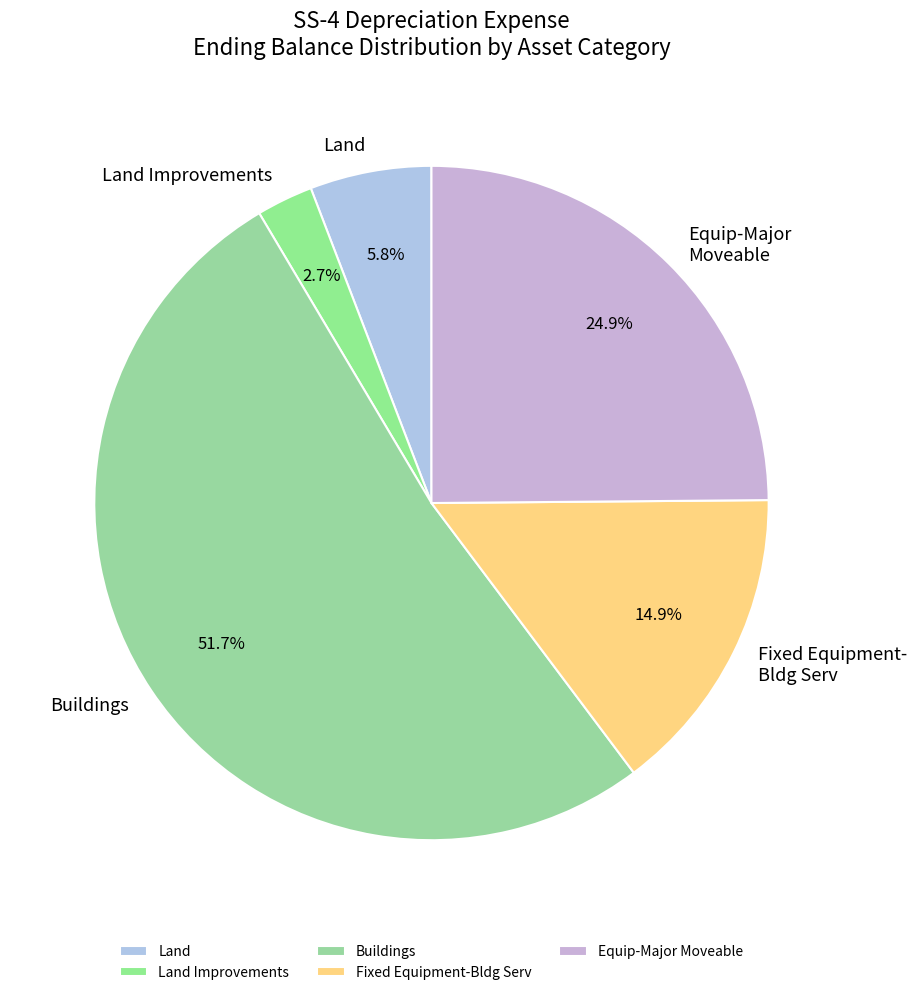

To the nearest percent, what portion does Equip-Major Moveable represent?

25%